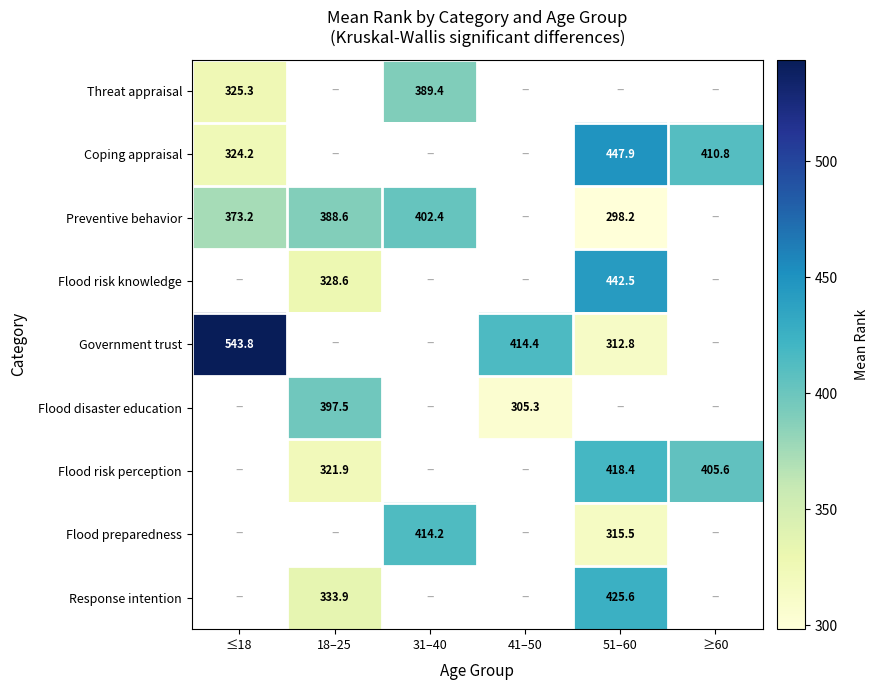

How many values in Flood preparedness are above zero?

2